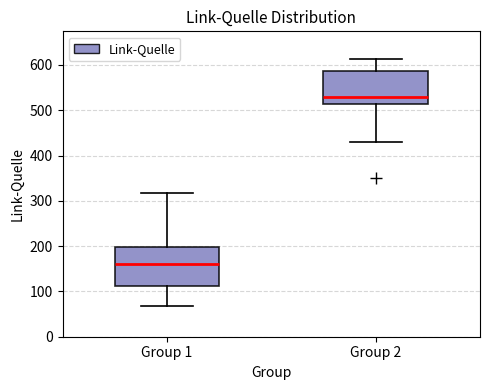

Where does the upper whisker of the box for Group 2 end on the y-axis? The values are not printed on the chart, so give them approximately, as read against the axis.

610